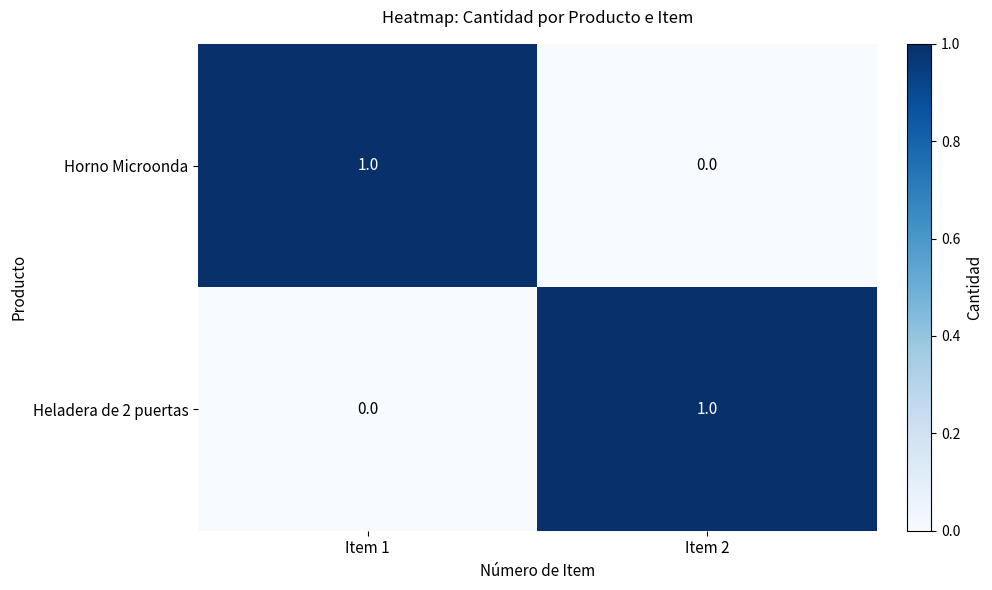

True or false: Heladera de 2 puertas has a value of 0 at Item 1.

True